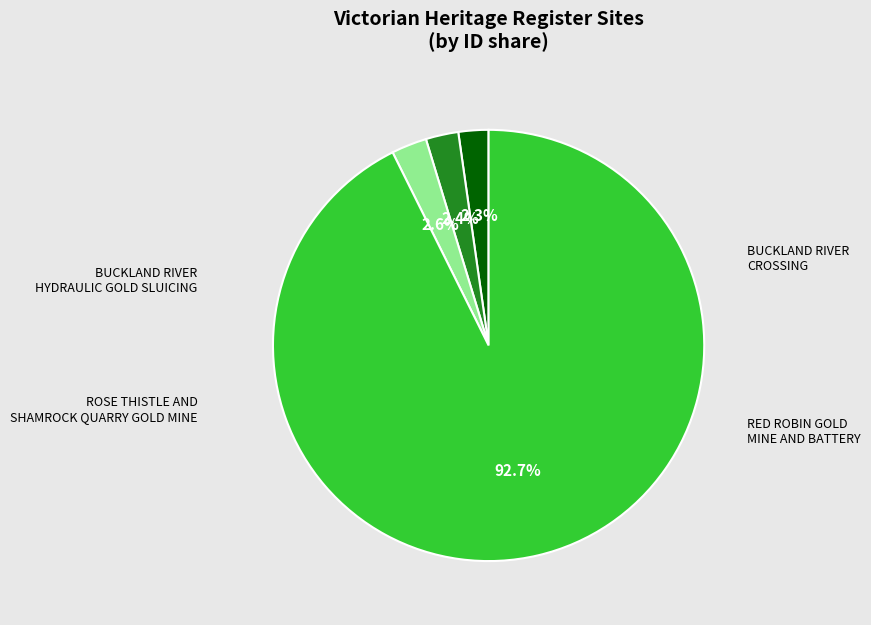

To the nearest percent, what is the difference between the RED ROBIN GOLD MINE AND BATTERY and BUCKLAND RIVER CROSSING slice percentages?

90%